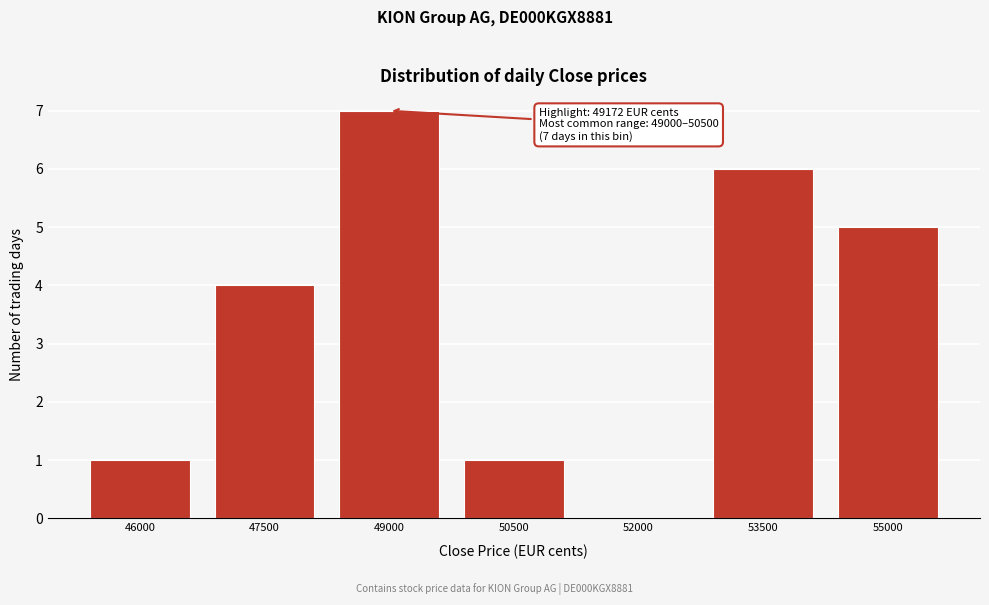

Reading left to right, extract all data points from this chart.

46000=1	47500=4	49000=7	50500=1	52000=0	53500=6	55000=5